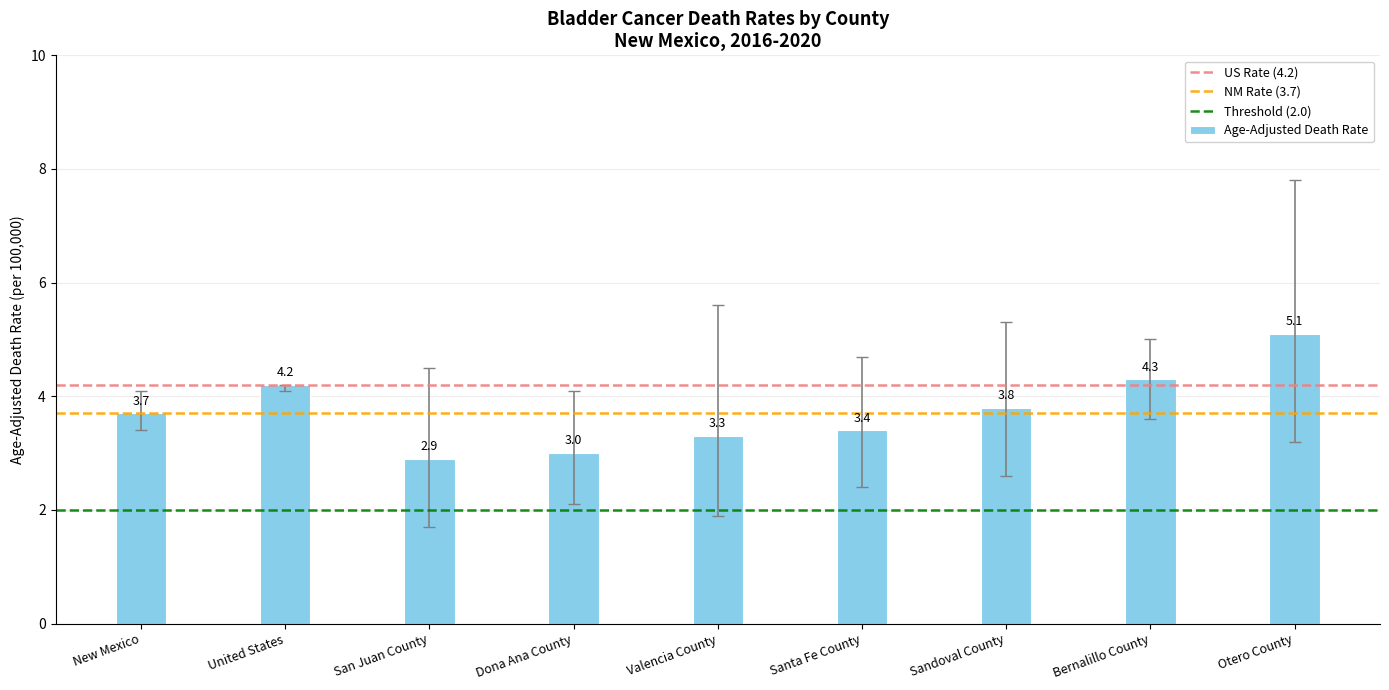

Where does the data first go above 3?

New Mexico